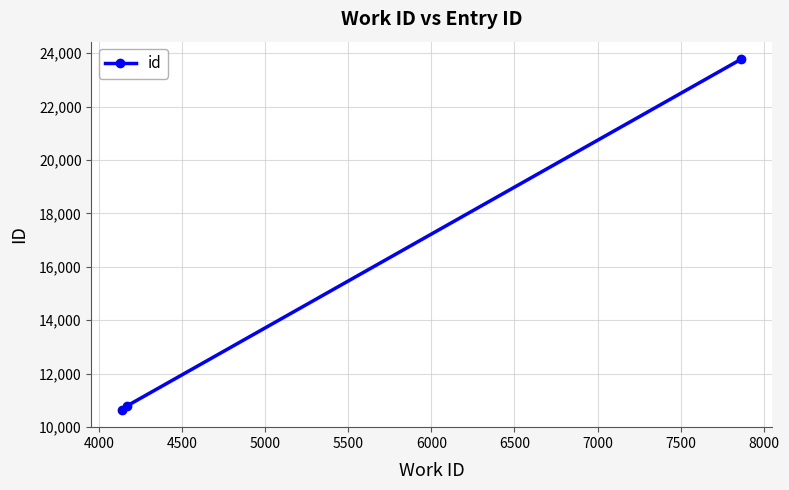

What is the smallest value displayed?

10646